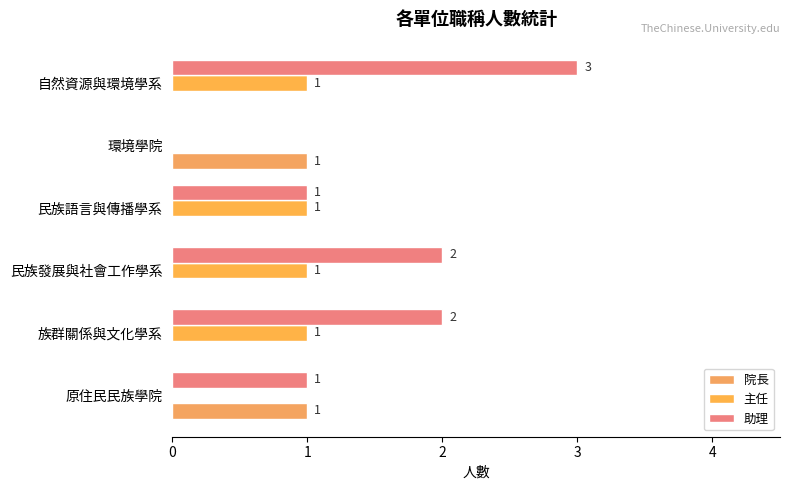

How many data points does each series have?

6